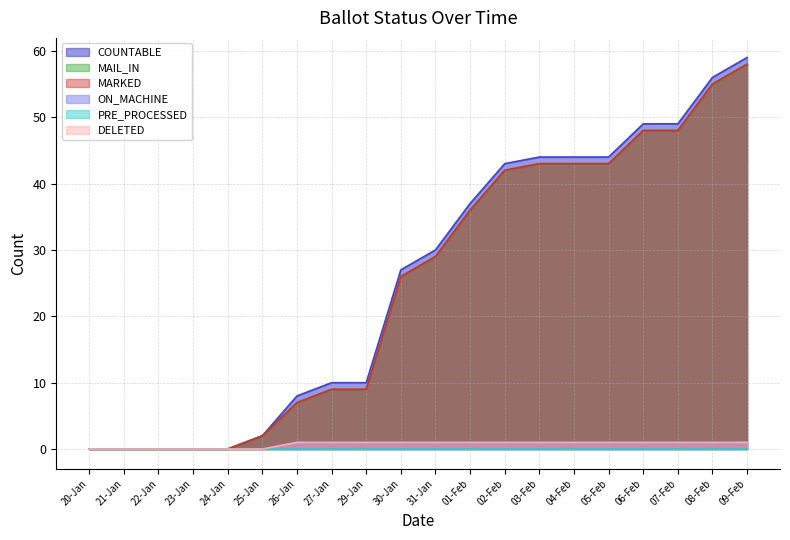

How many ON_MACHINE values are between 0 and 1?

20